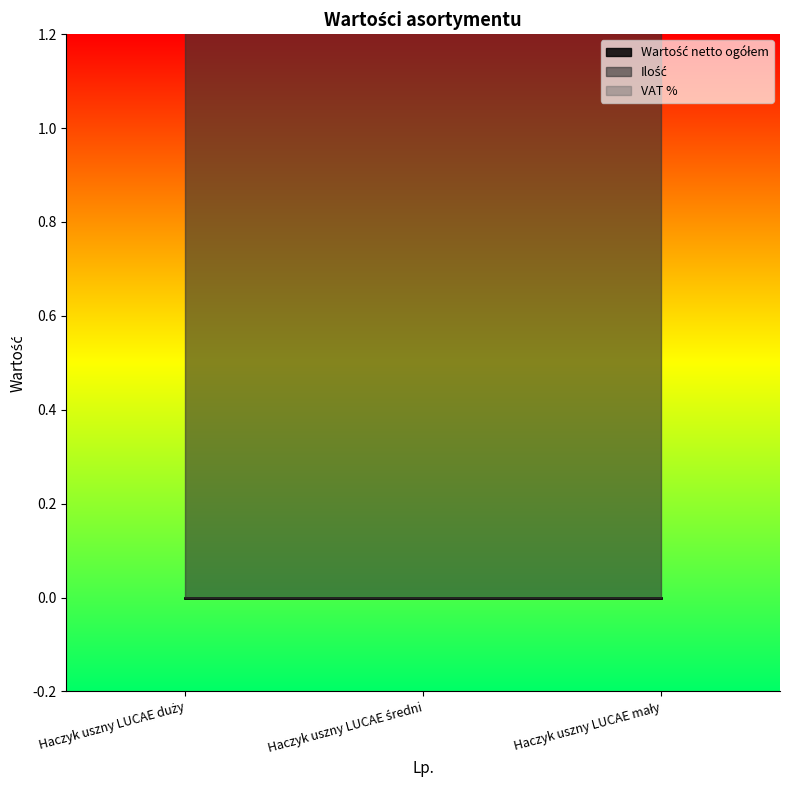

What is the label of the 1st point from the right?

Haczyk uszny LUCAE mały